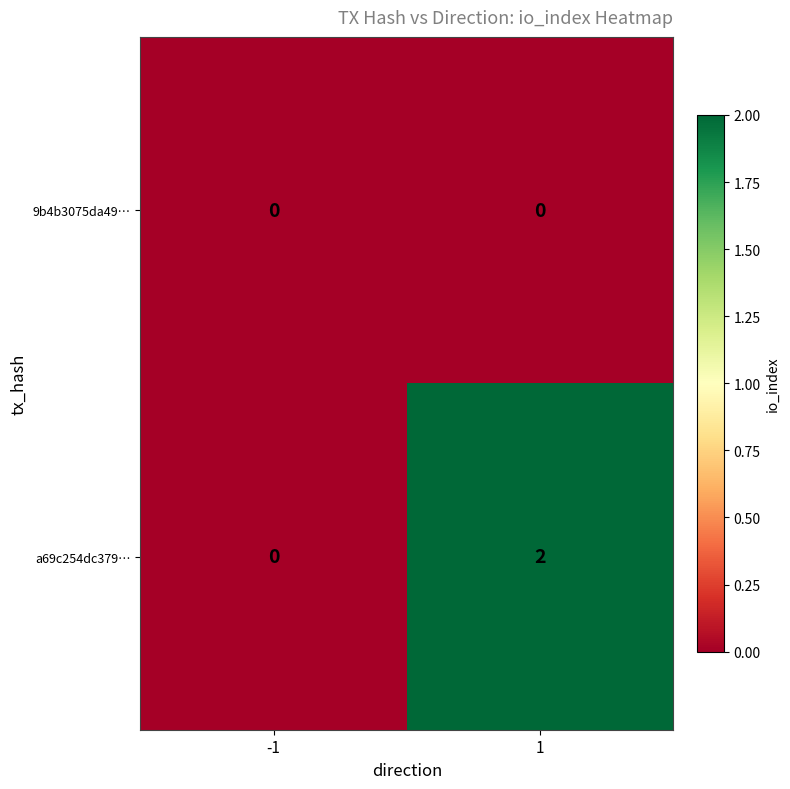

At which category is the sum across all series the highest?

1